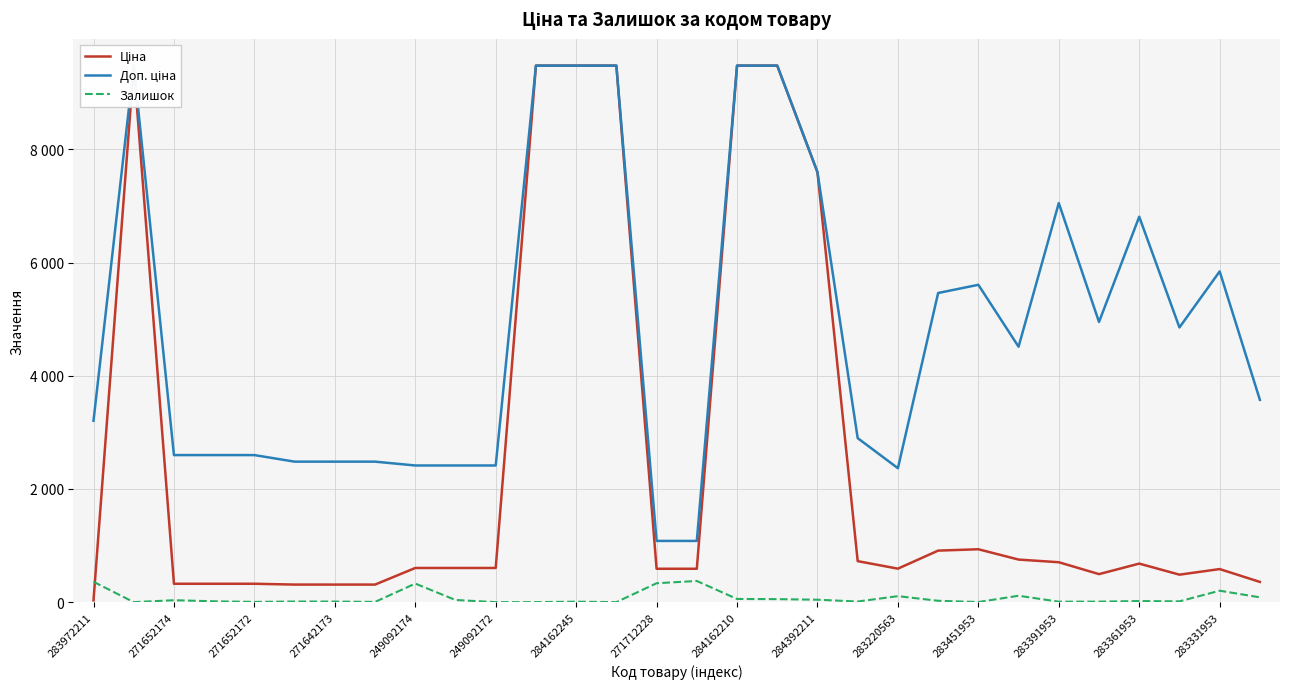

How many values in the Залишок series are below 19?

15